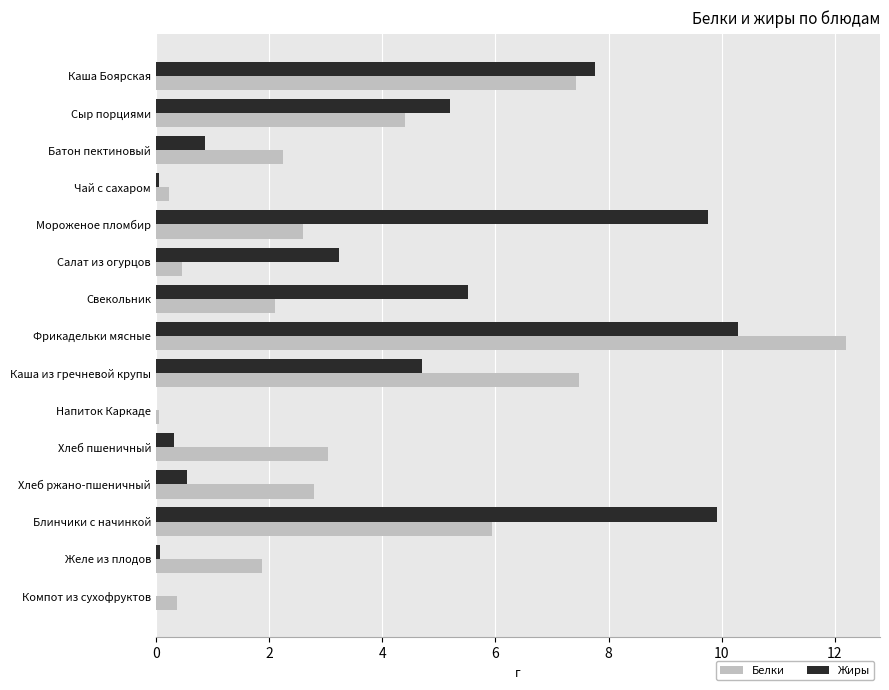

What is the sum of all Белки values?

53.2